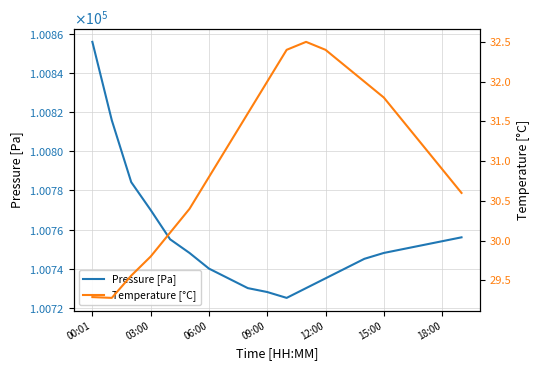

Which has a higher value, 10 or 16?

16